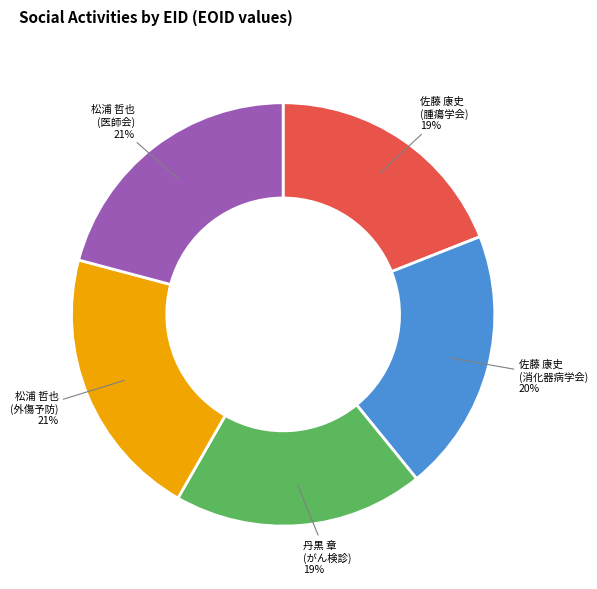

To the nearest percent, what portion does 丹黒 章 (がん検診) represent?

19%